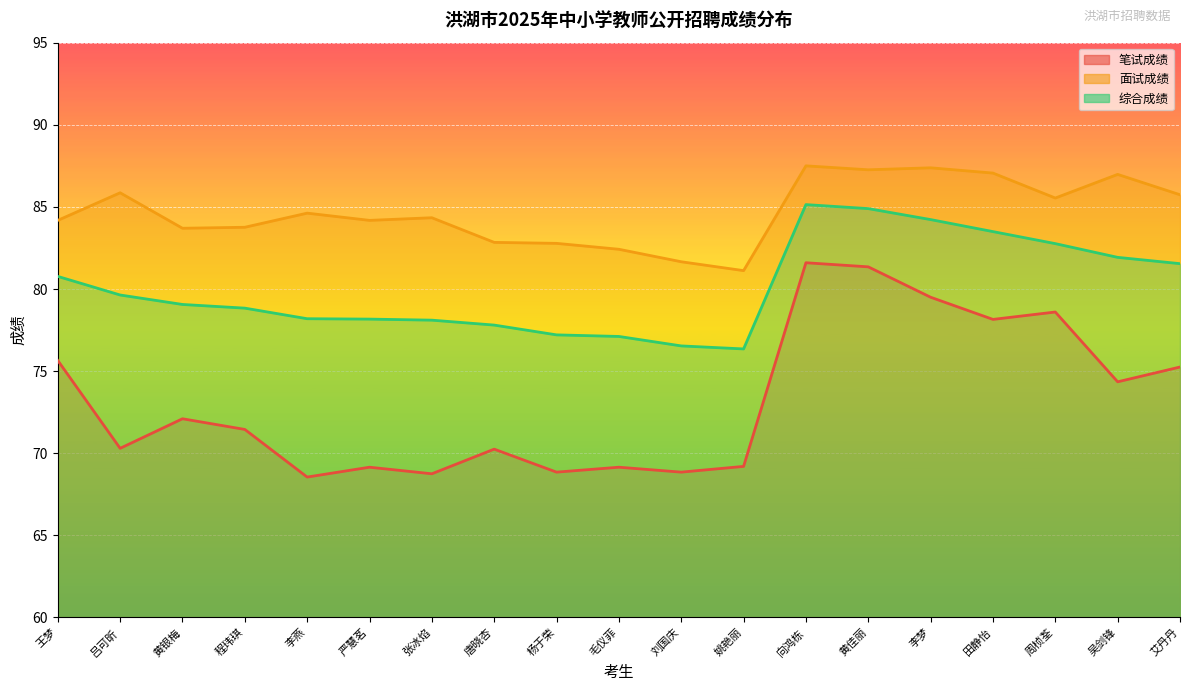

Reading left to right, list all the values displayed in this chart.

笔试成绩: 75.7	70.3	72.1	71.5	68.5	69.2	68.8	70.2	68.8	69.2	68.8	69.2	81.6	81.3	79.5	78.2	78.6	74.3	75.2
面试成绩: 84.2	85.9	83.7	83.8	84.6	84.2	84.3	82.8	82.8	82.4	81.7	81.1	87.5	87.3	87.4	87.1	85.5	87.0	85.7
综合成绩: 80.8	79.6	79.1	78.8	78.2	78.2	78.1	77.8	77.2	77.1	76.5	76.4	85.1	84.9	84.2	83.5	82.8	81.9	81.5